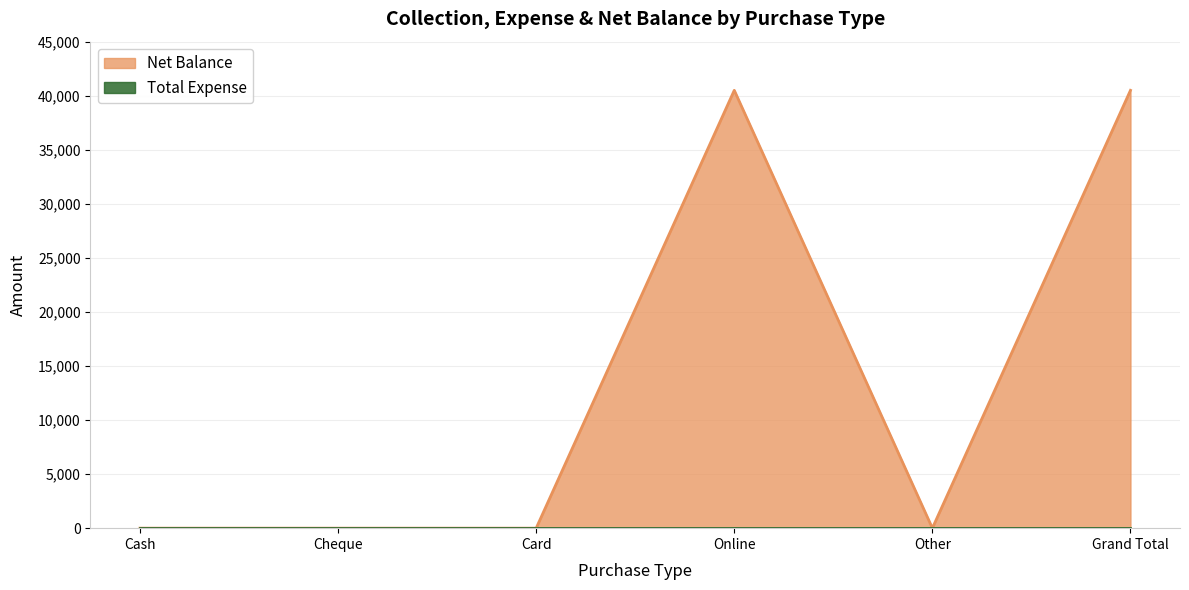

How many distinct data groups are displayed?

2